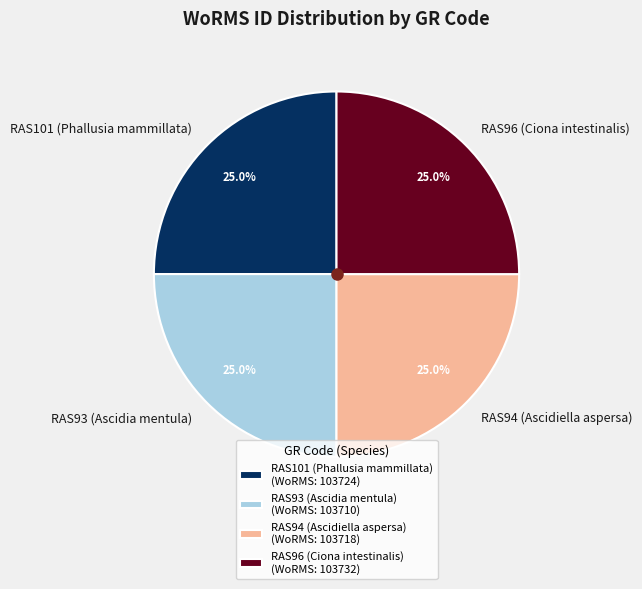

What is the ratio of the value at RAS96 (Ciona intestinalis) to the value at RAS101 (Phallusia mammillata)?

1.0